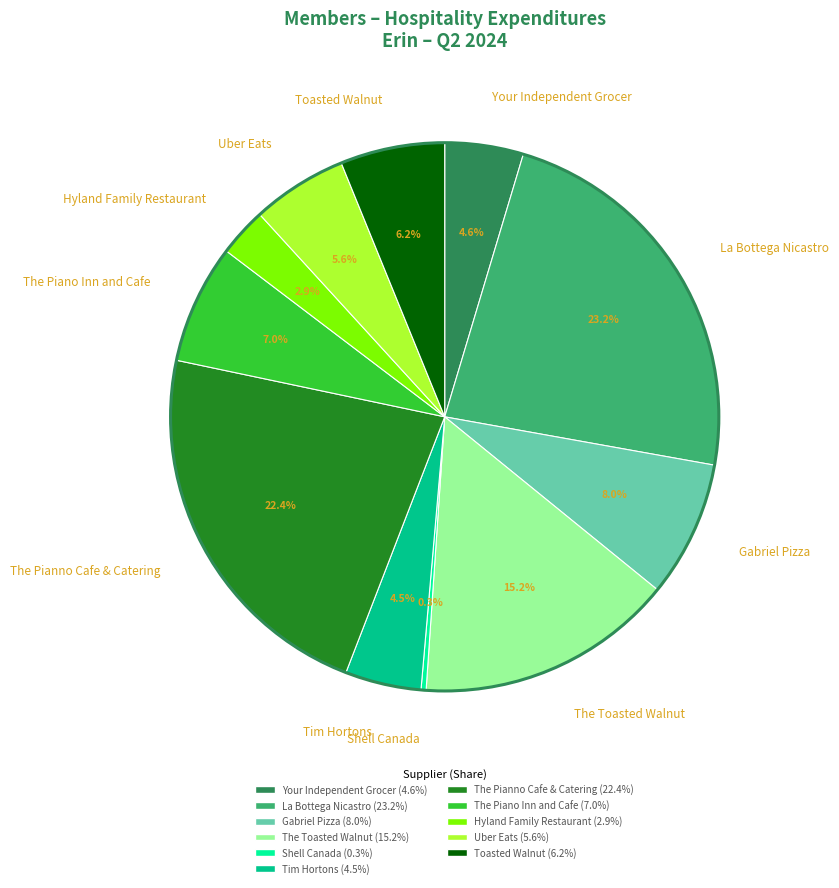

Is there any slice that represents more than half of the pie?

No